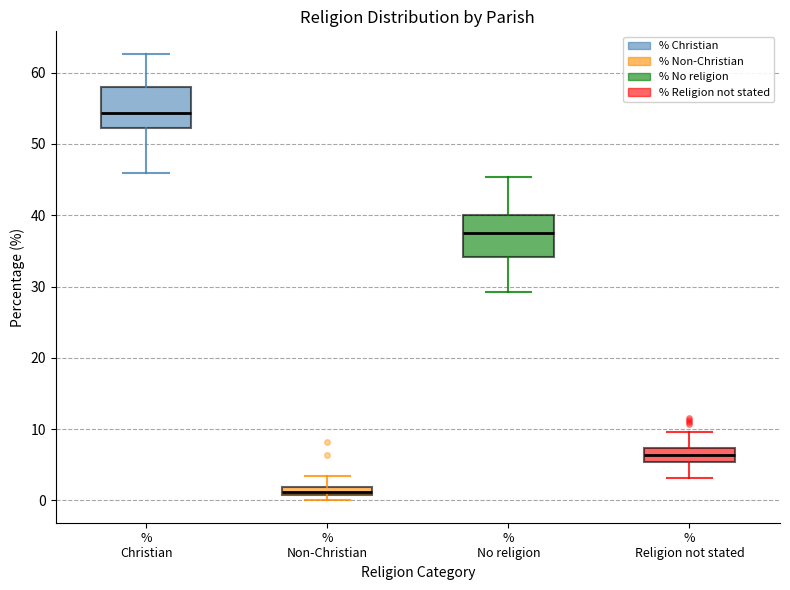

Which box's median line is the lowest?

% Non-Christian